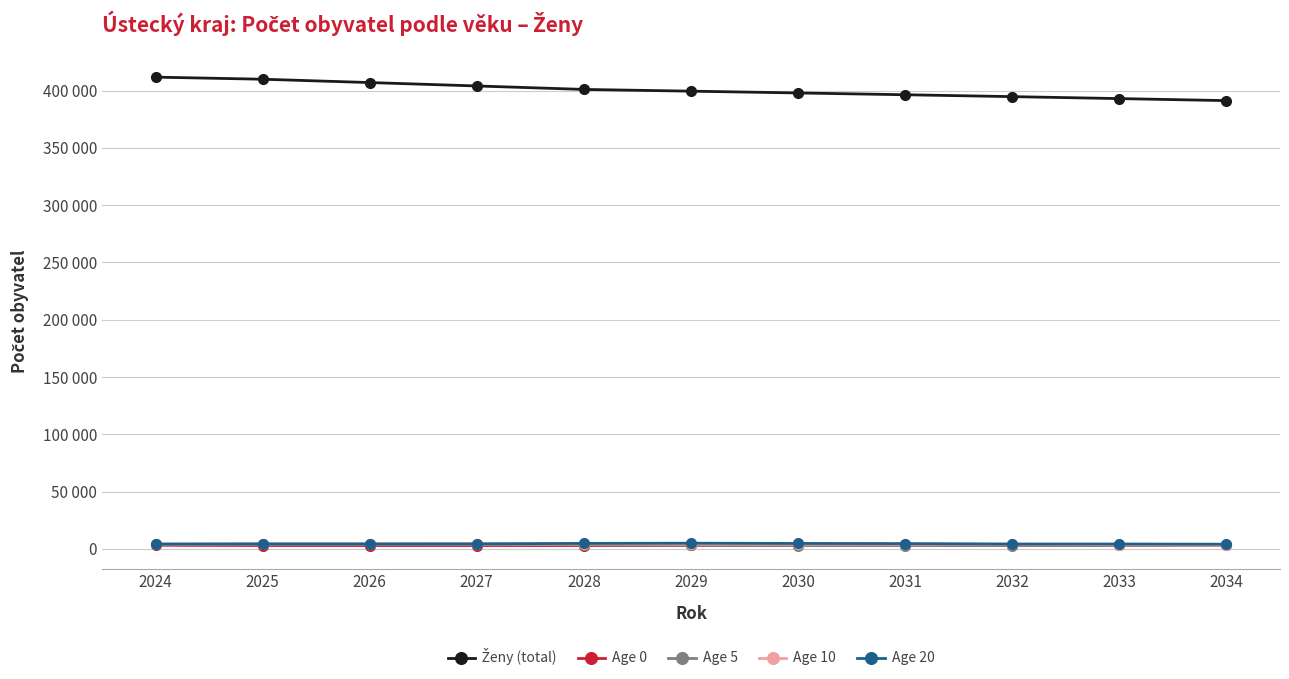

Which series has the largest range (max minus min)?

Ženy (total)